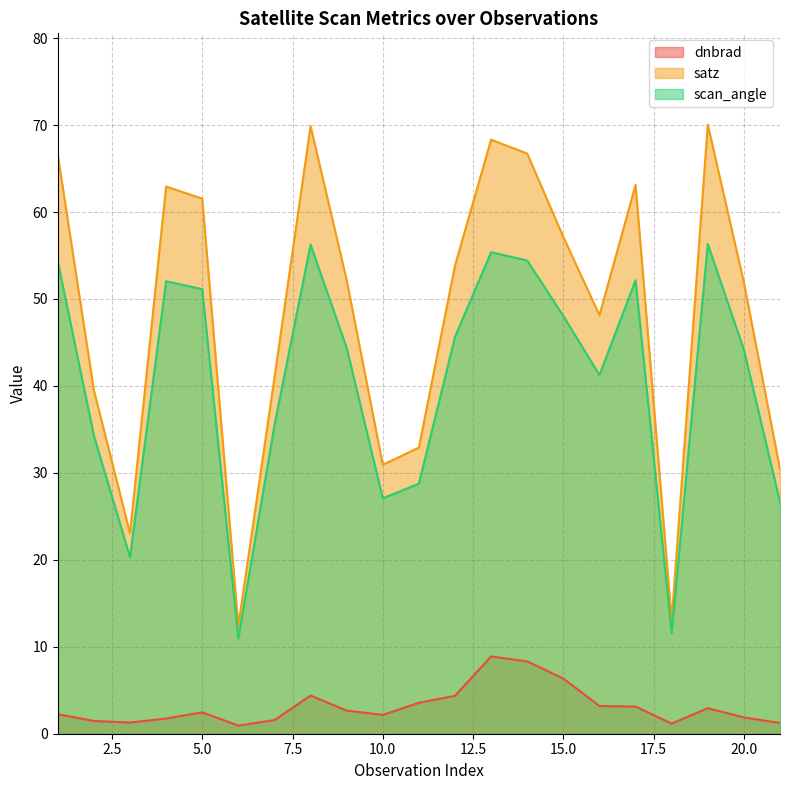

How many data points in dnbrad are above 2?

13